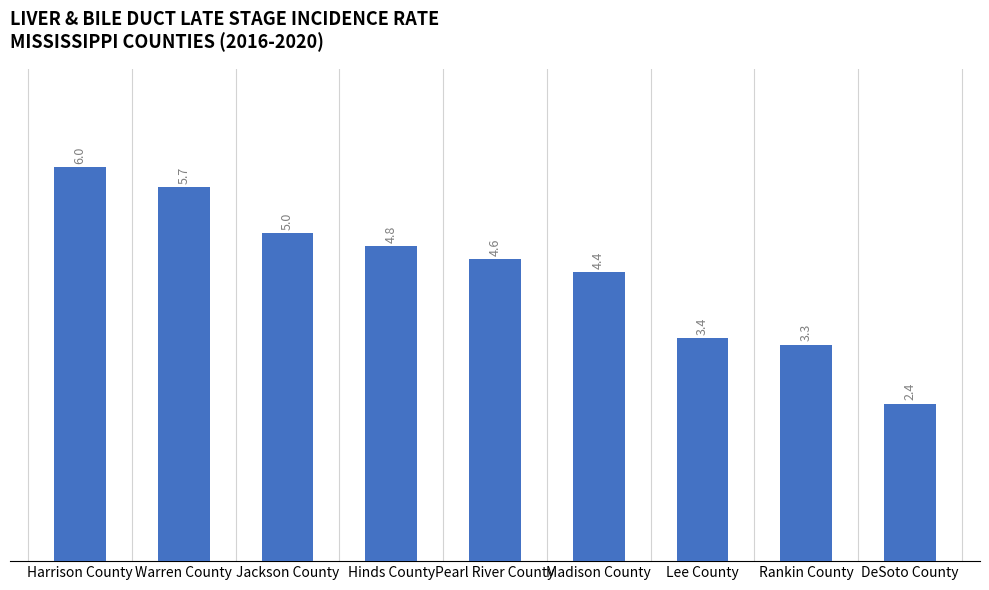

Rank the categories by value from lowest to highest.

DeSoto County, Rankin County, Lee County, Madison County, Pearl River County, Hinds County, Jackson County, Warren County, Harrison County